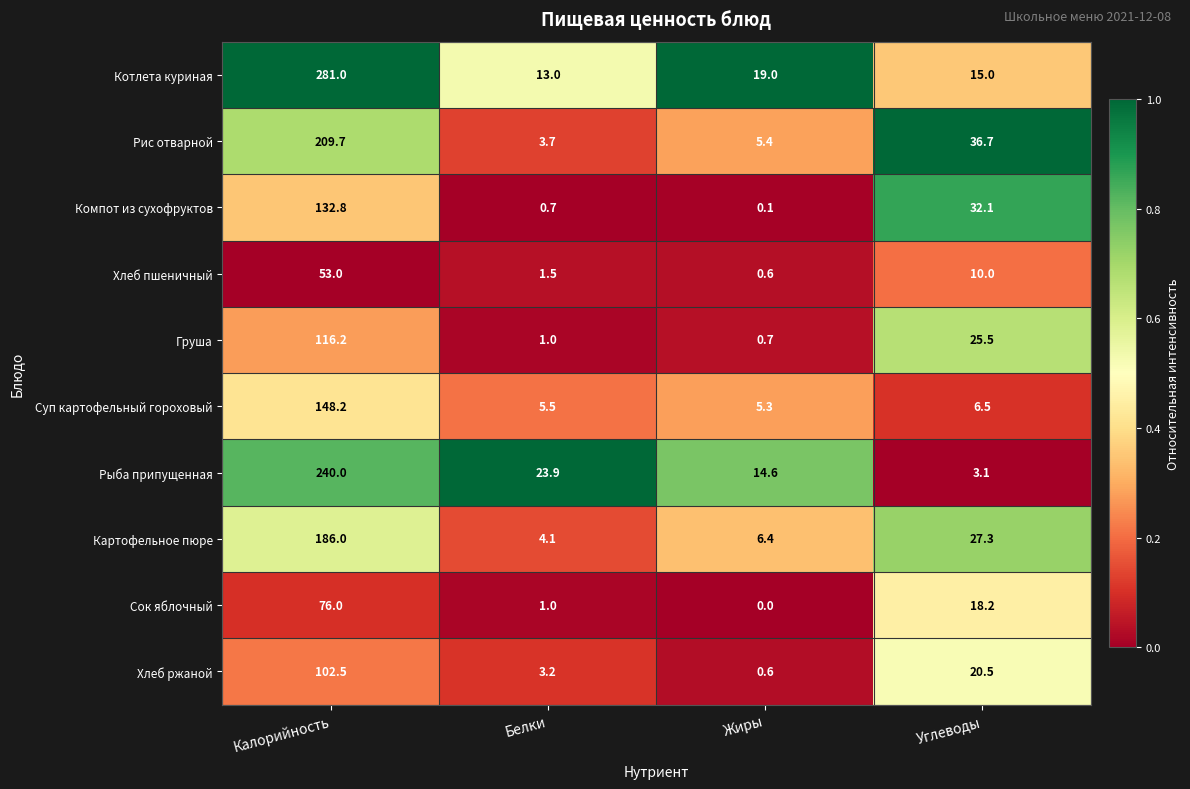

True or false: Сок яблочный has a value of 0.0 at Жиры.

True